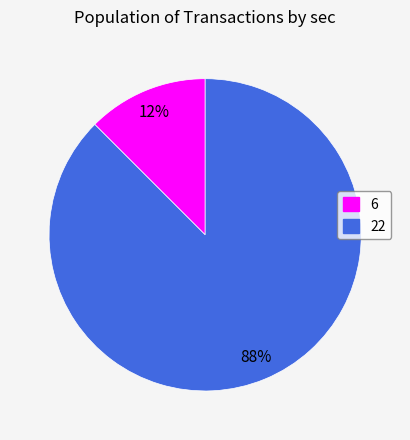

Combined, do 6 and 22 account for over 50%?

Yes